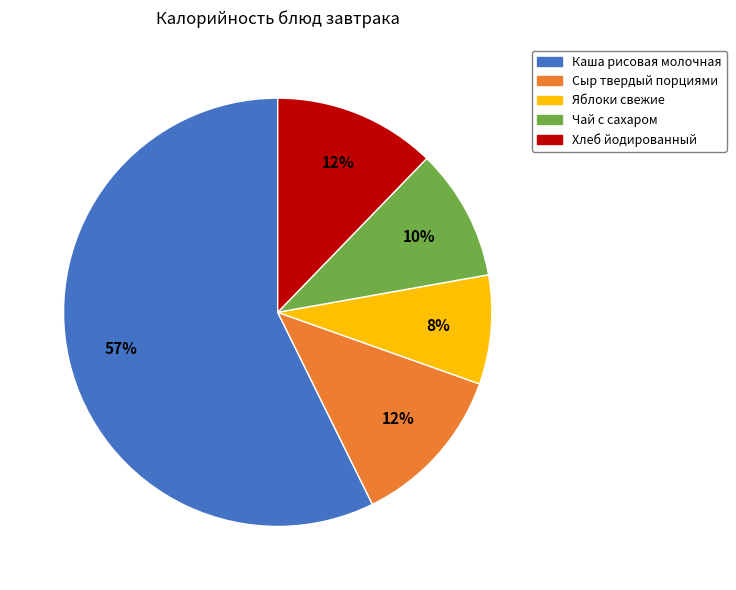

How many slices are in this pie chart?

5